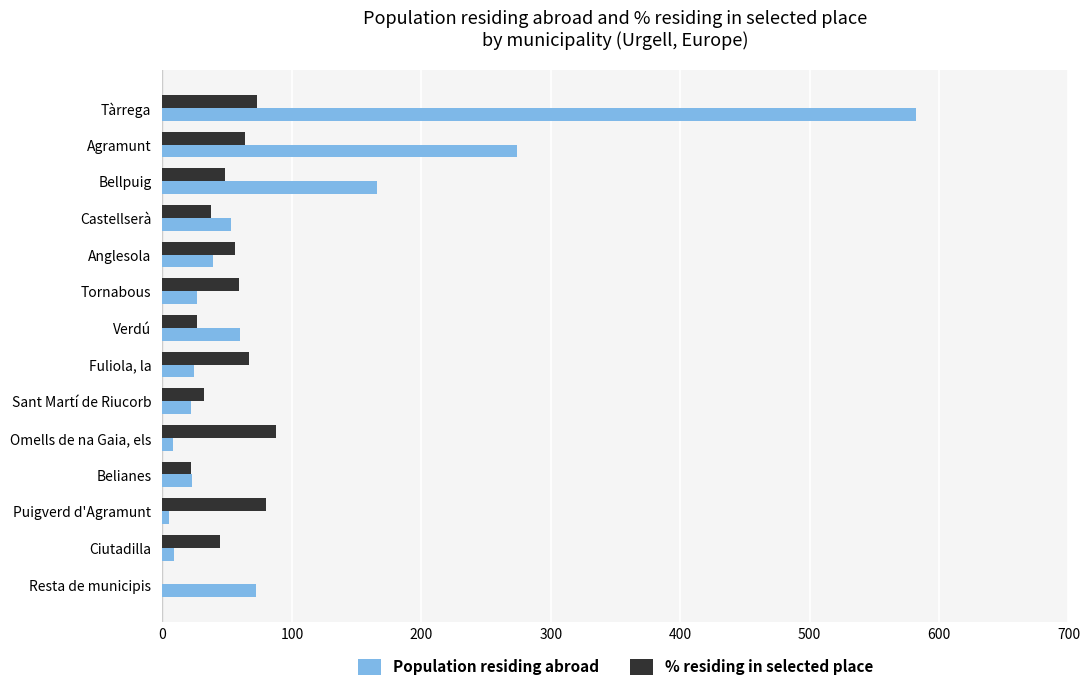

What value does the Population residing abroad series have at Tornabous?

27.0